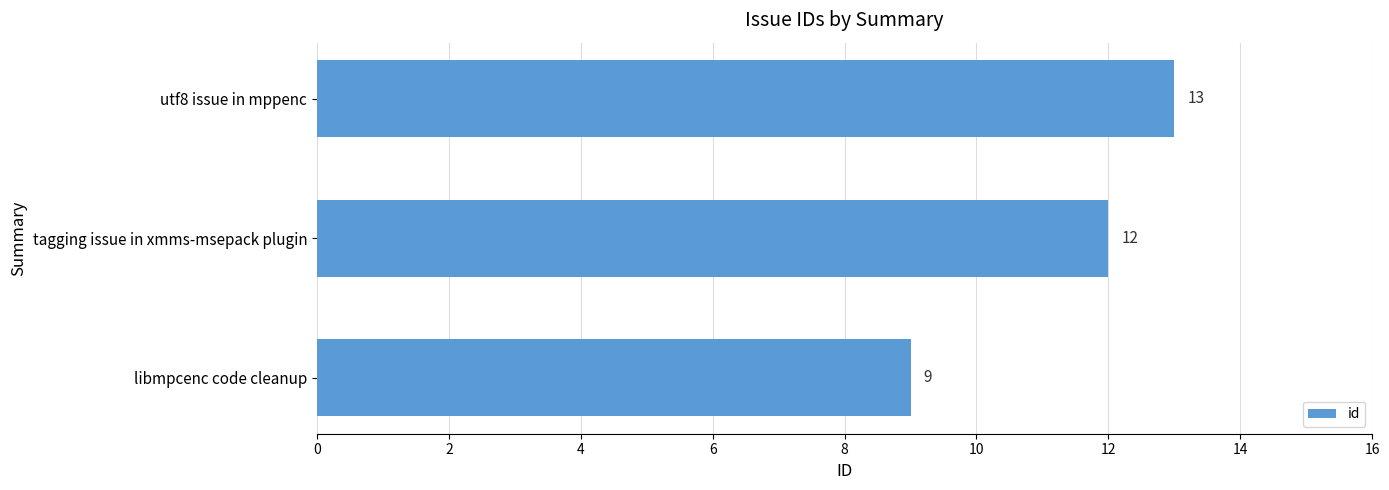

What is the sum of all values?

34